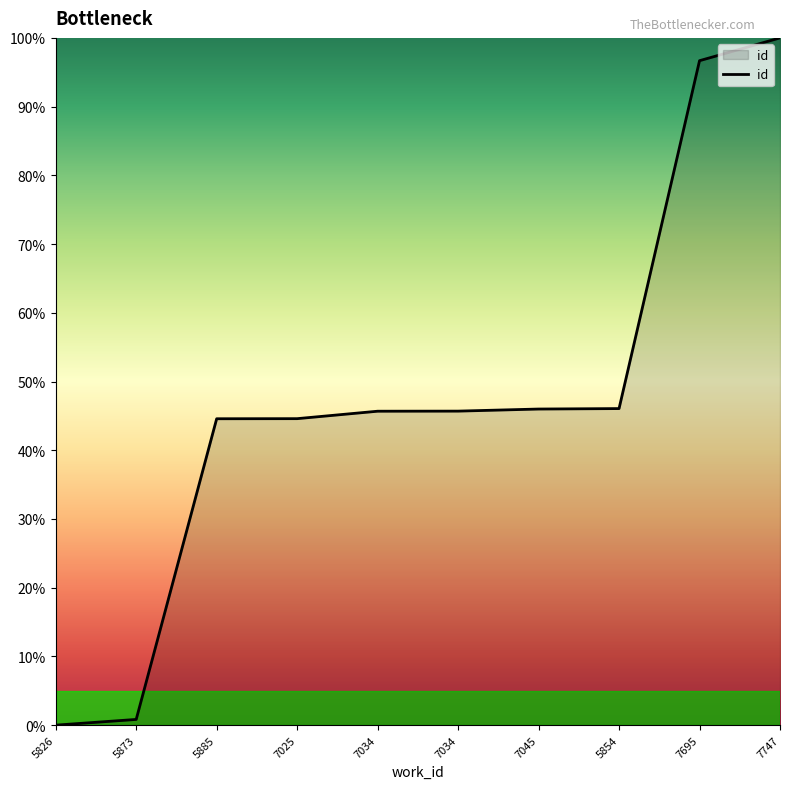

What is the value of the 5th point from the left?

45.7